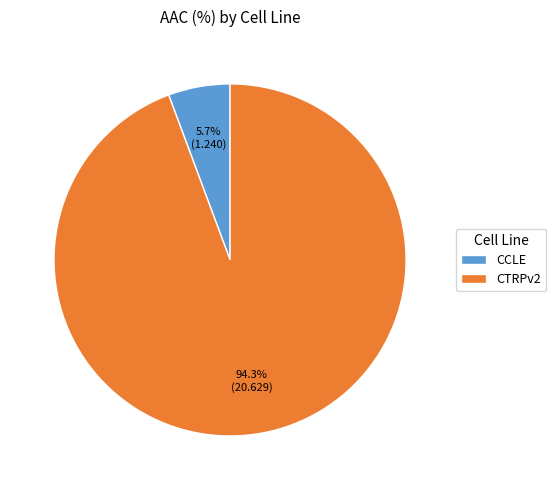

Is there a majority slice in this chart?

Yes